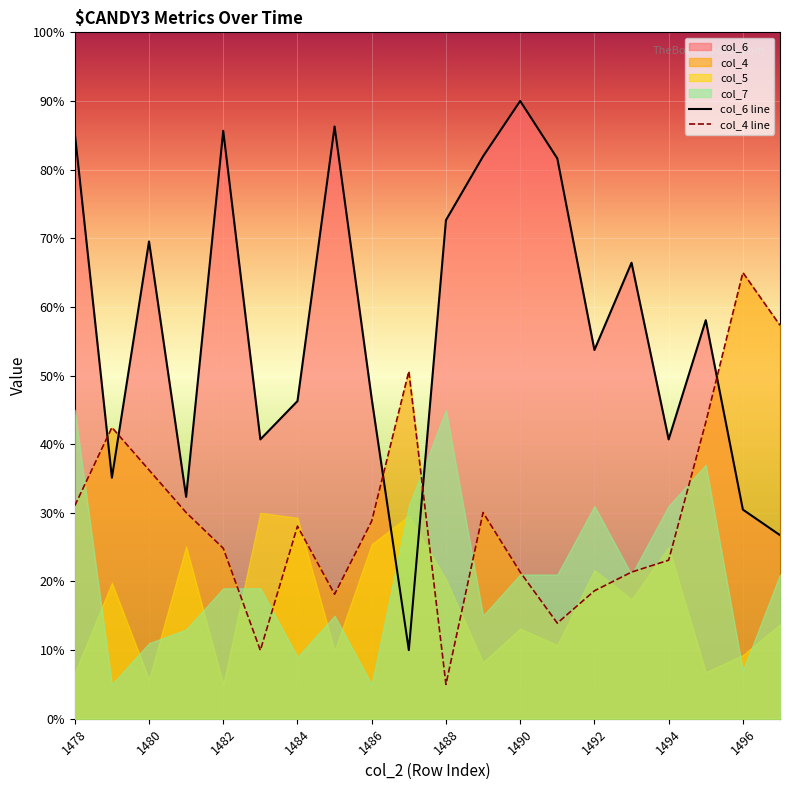

Reading left to right, list all the values displayed in this chart.

col_6 line: 85.3	35.1	69.5	32.3	85.7	40.7	46.3	86.3	46.6	10.0	72.6	81.9	90.0	81.6	53.7	66.4	40.7	58.1	30.5	26.7
col_4 line: 31.0	42.4	36.2	30.0	24.8	10.0	28.1	18.1	28.8	50.6	5.0	30.0	21.4	13.9	18.6	21.4	23.1	43.2	65.0	57.3